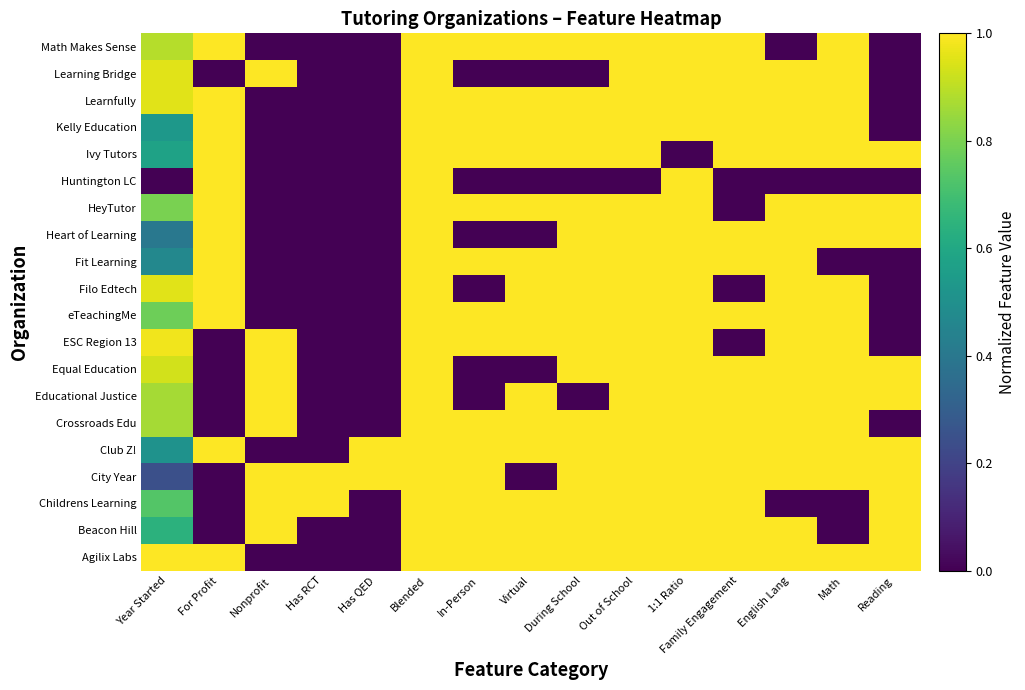

Which has a higher value, Nonprofit or Math?

Math